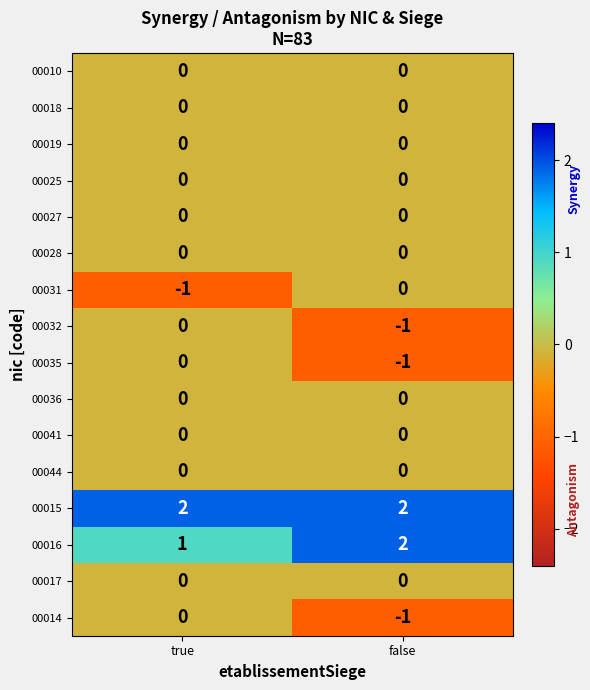

The 00016 series shows 1 at true. True or false?

True